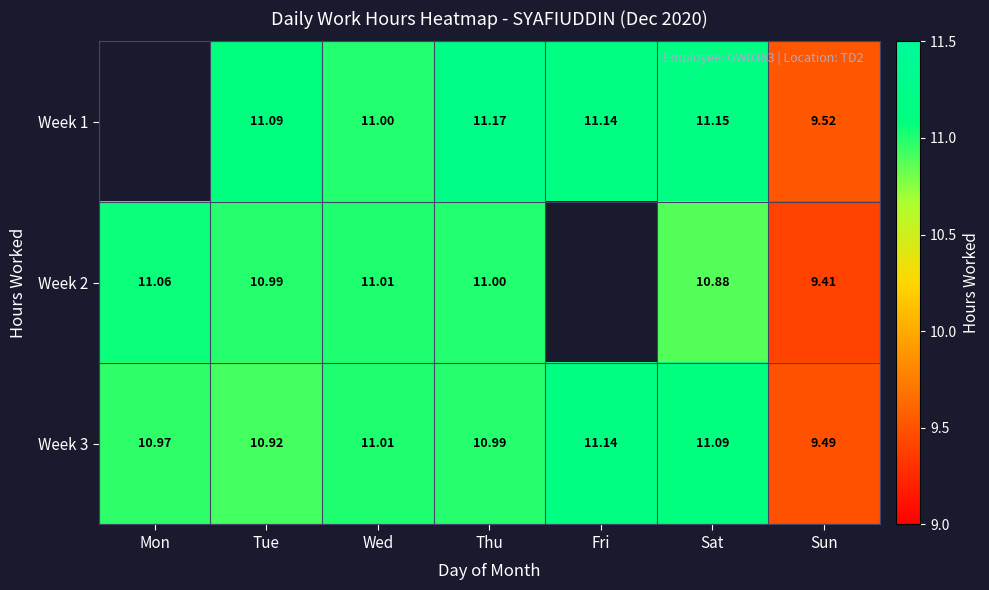

Read the Week 3 value at Tue.

10.9